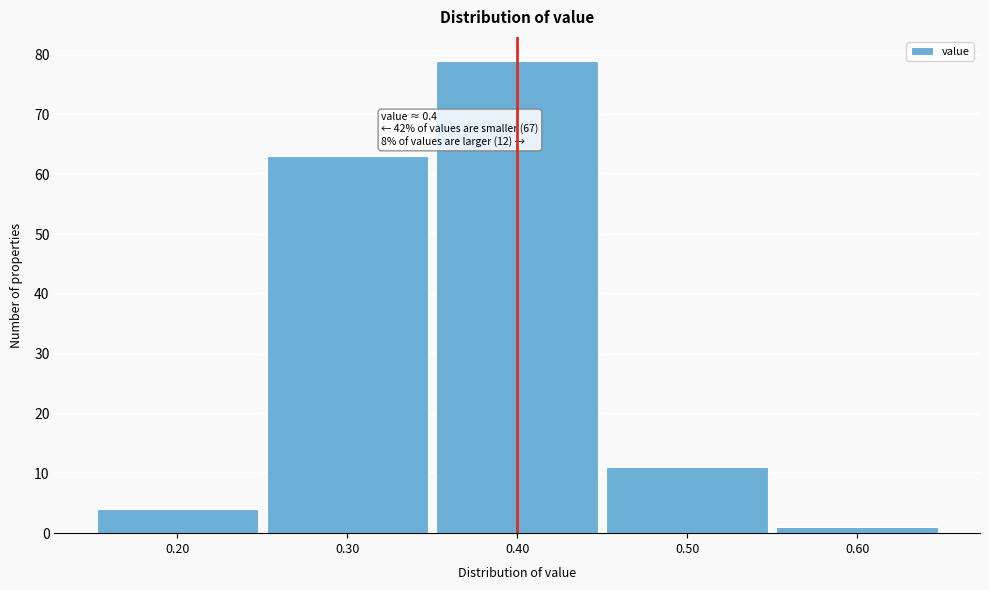

Which range on the x-axis has the tallest bar?

0.35 to 0.45